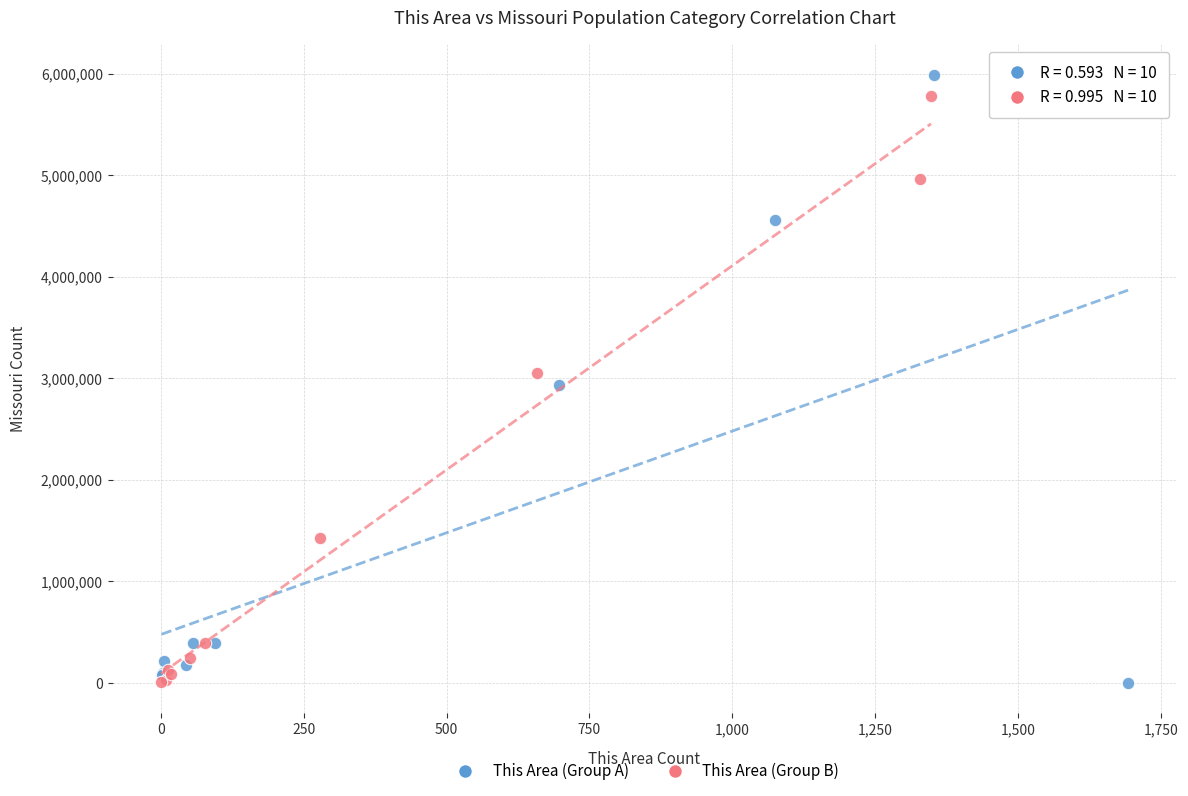

Which series has the widest spread of Y values?

This Area (Group A)